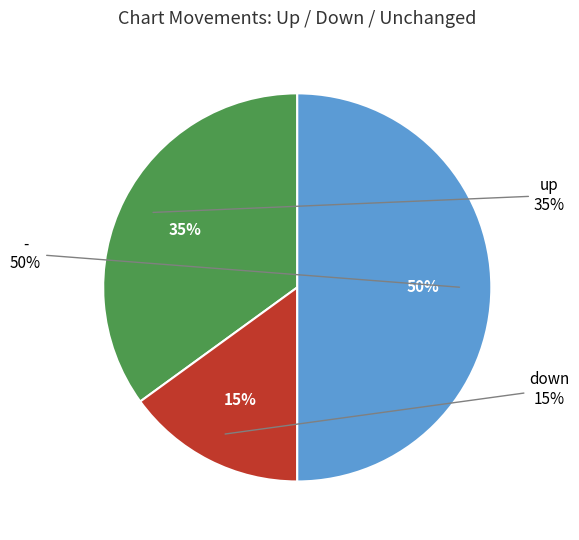

Rank the categories by value from highest to lowest.

-, up, down